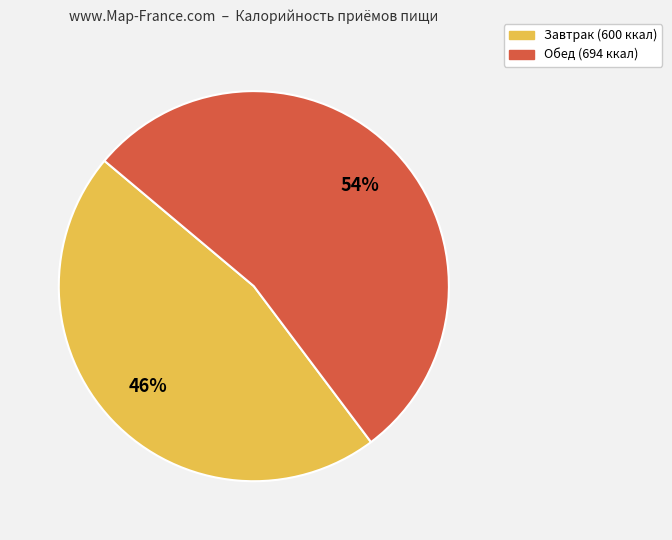

Which has a higher value, Завтрак or Обед?

Обед